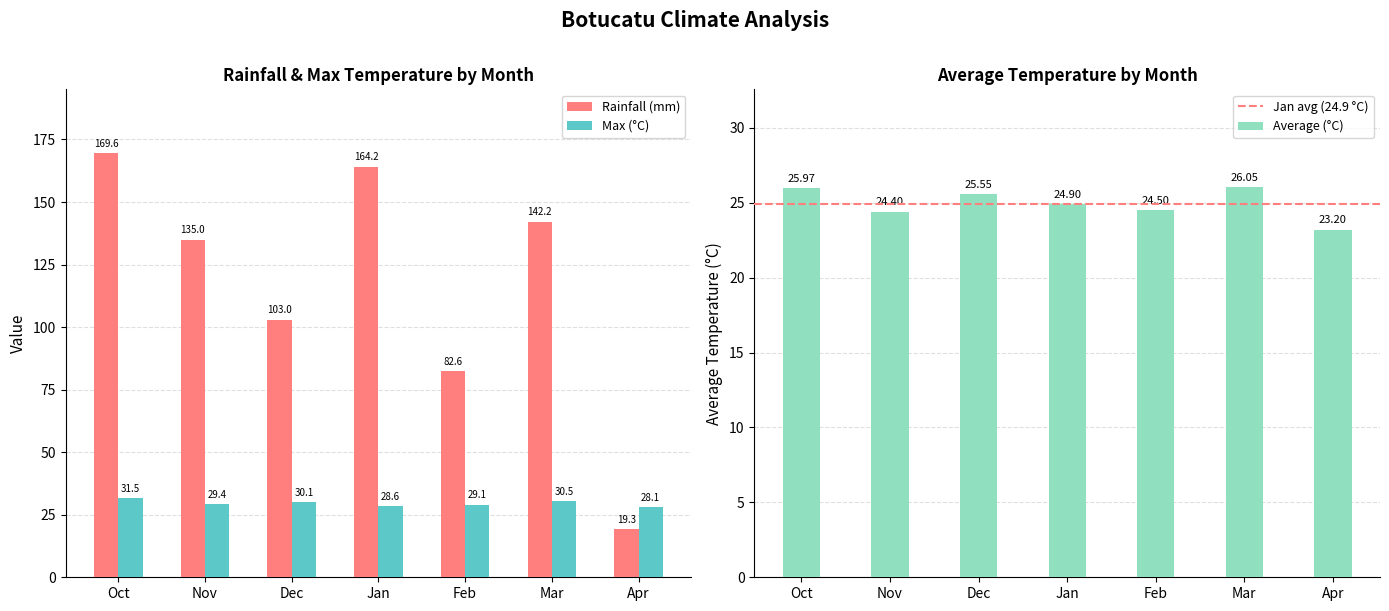

At which label does Max (°C) reach its minimum?

Apr